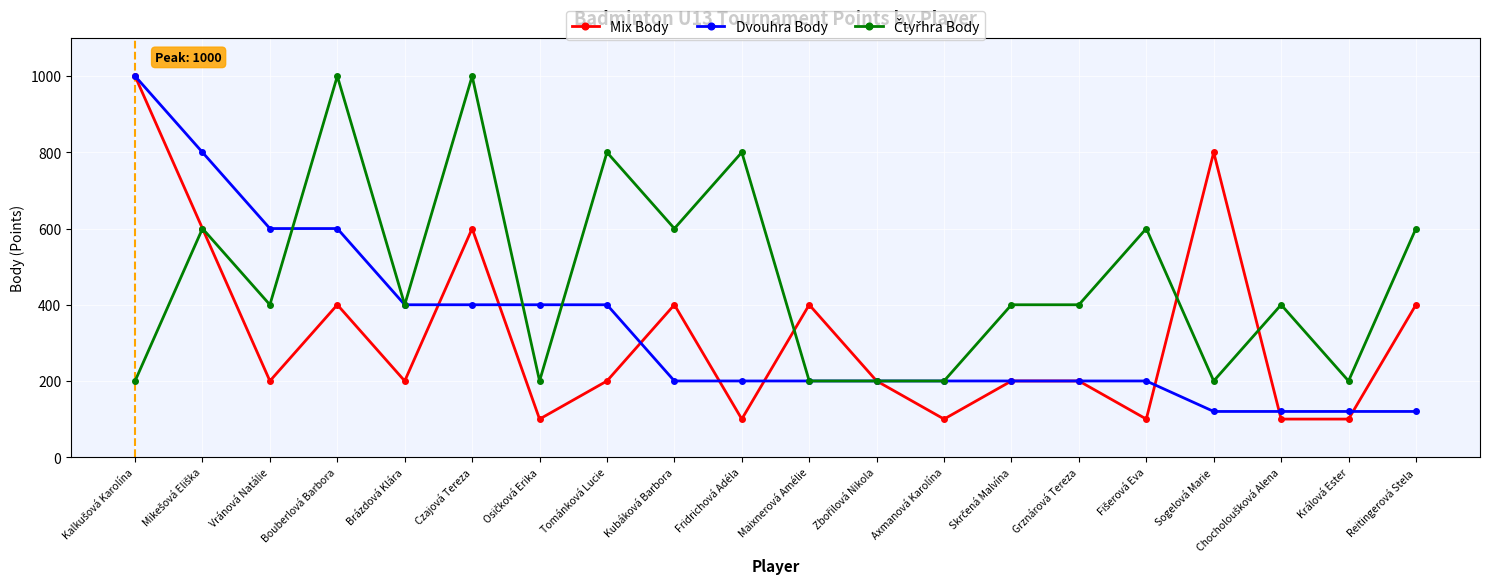

The value of Mix Body at Fridrichová Adéla is 100. True or false?

True